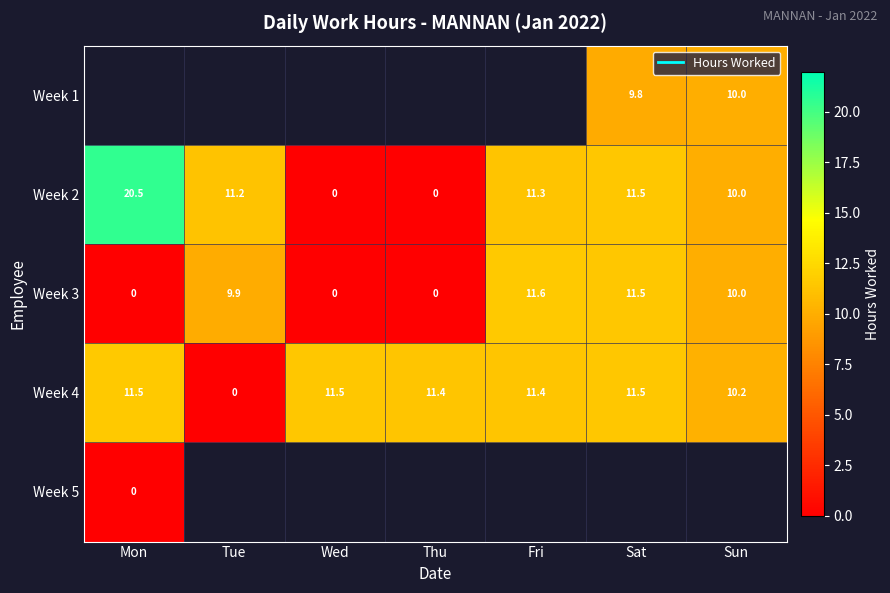

What is the spread (max minus min) of values at Sat?

1.7